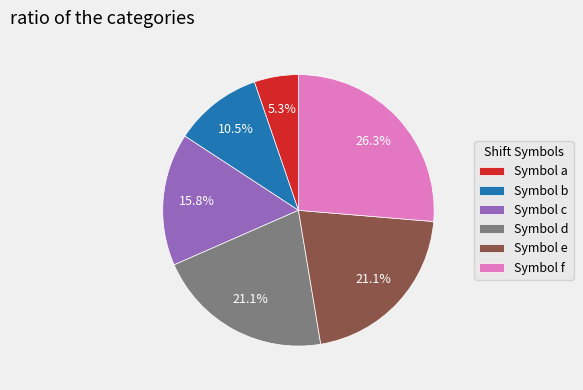

Approximately how many times larger is the value at Symbol b compared to Symbol c?

0.7